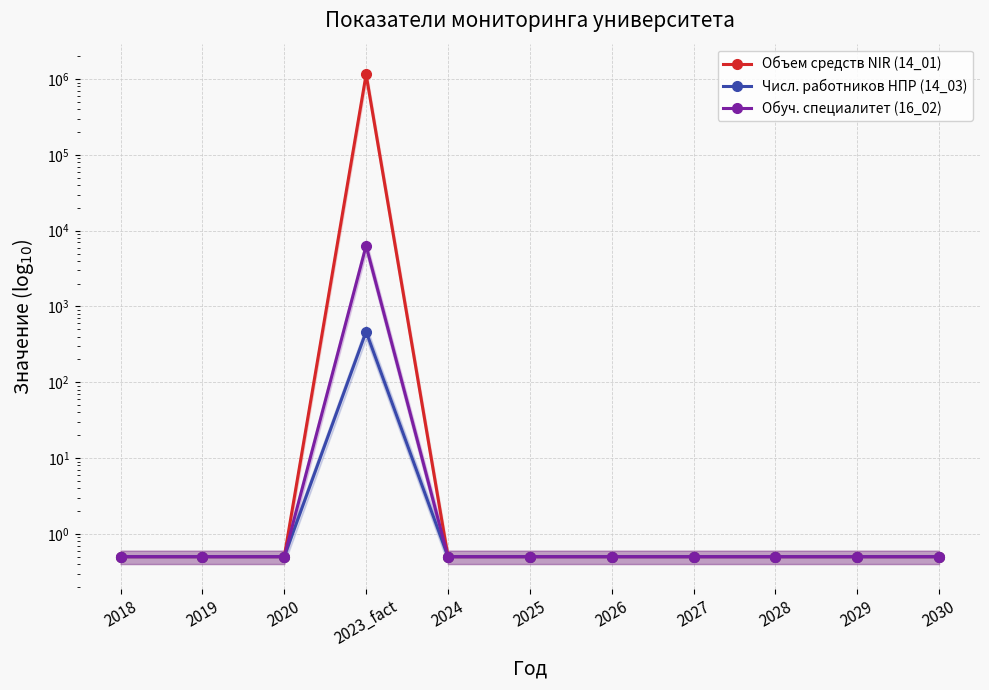

List the labels in order of Числ. работников НПР (14_03) value, largest first.

2023_fact, 2018, 2019, 2020, 2024, 2025, 2026, 2027, 2028, 2029, 2030